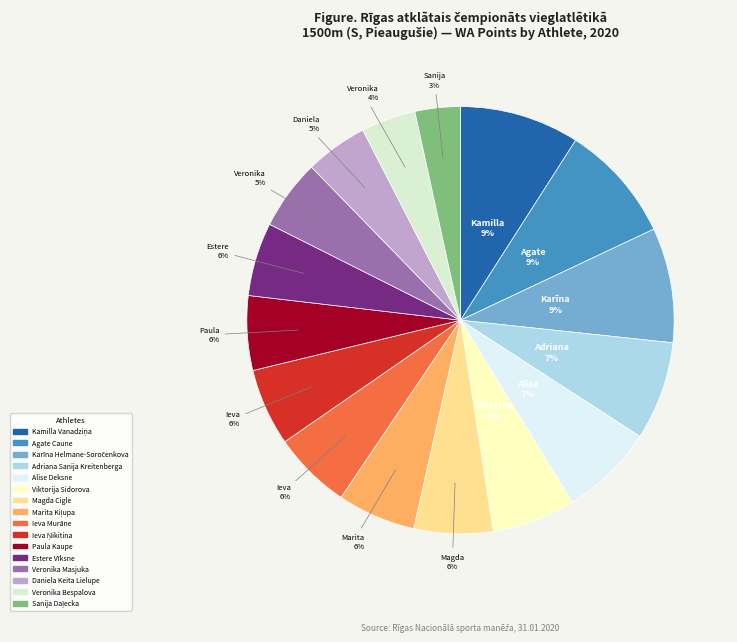

What is the ratio of the value at Sanija Daļecka to the value at Ieva Ņikitina?

0.6